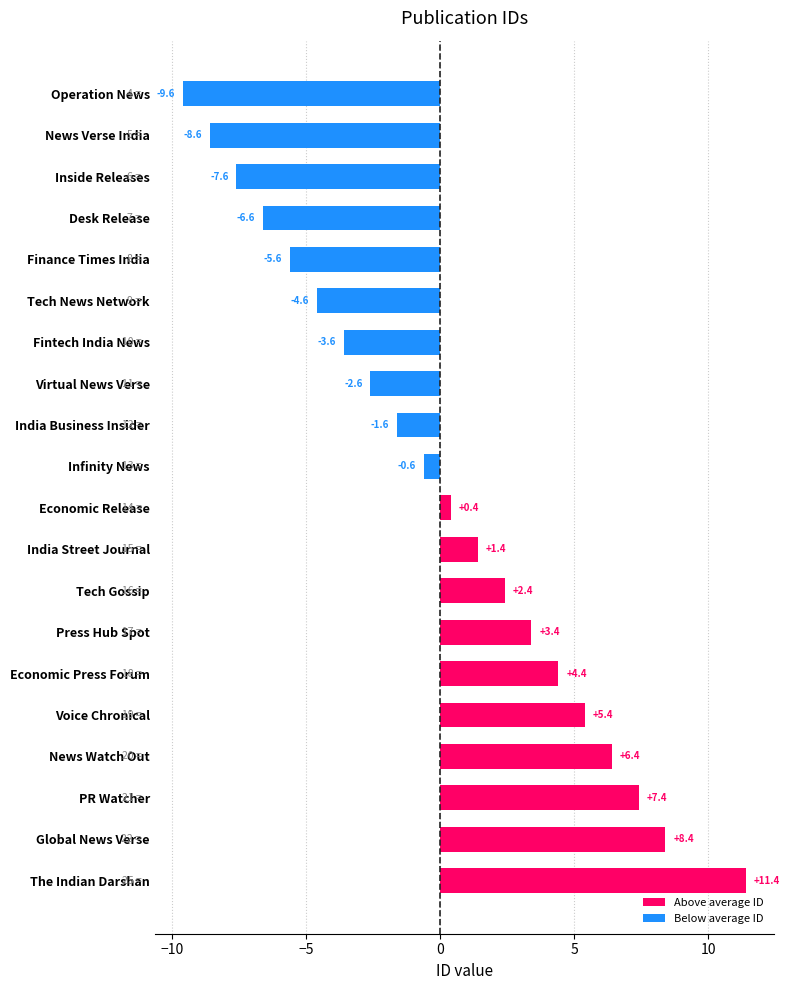

Is it true that Below average ID equals 0.0 at News Watch Out?

True